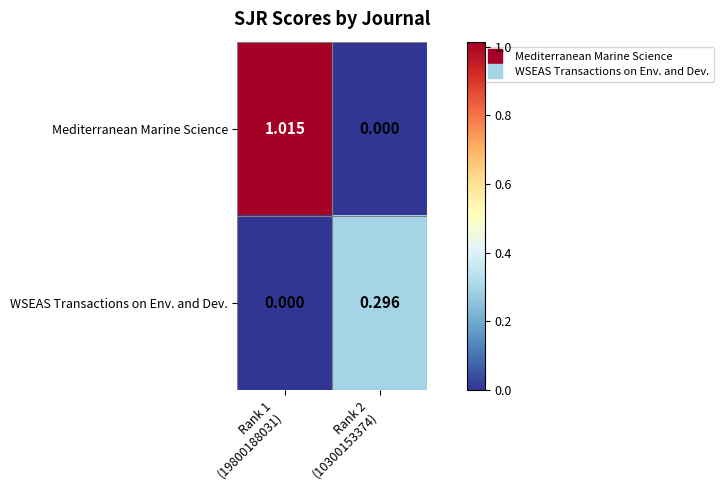

Which series has the largest total across all categories?

Mediterranean Marine Science